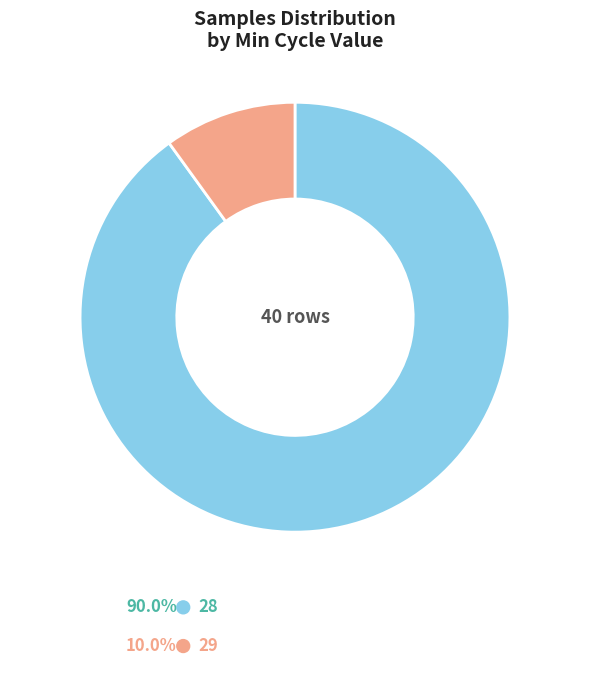

Does any single category account for the majority?

Yes